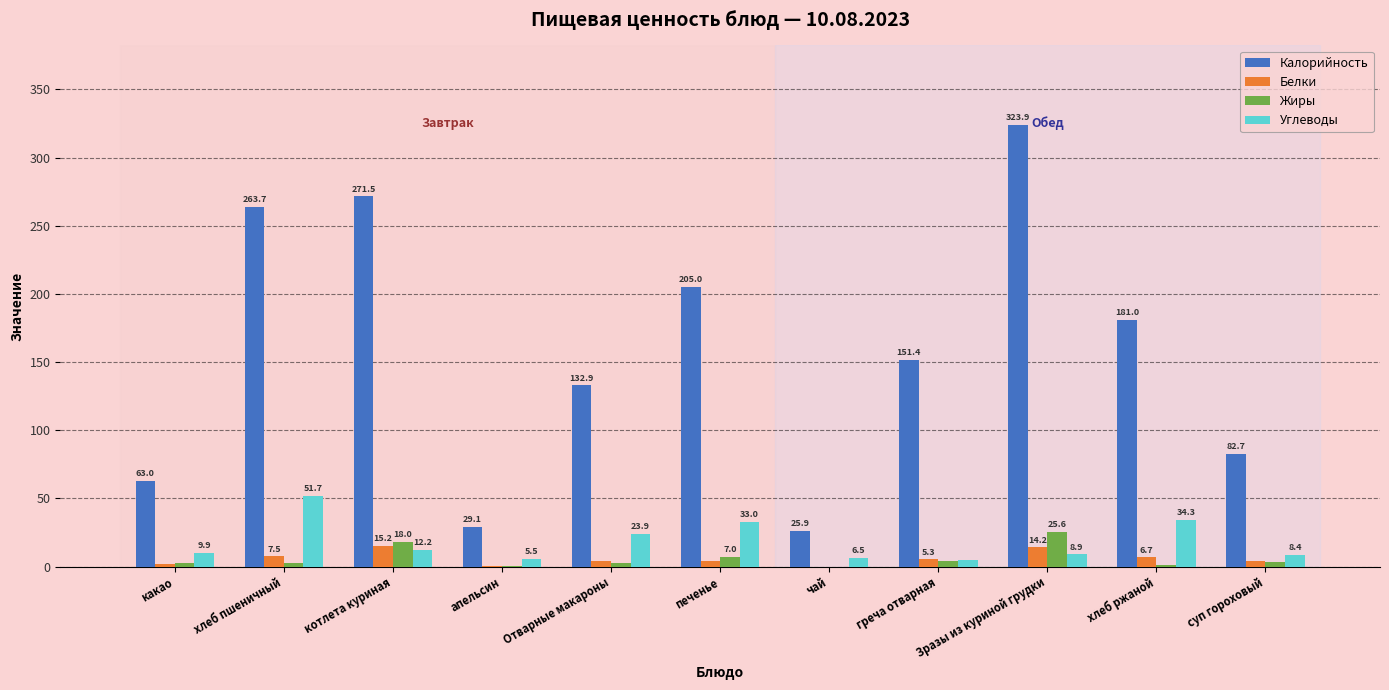

Which series changed the most between хлеб пшеничный and чай?

Калорийность